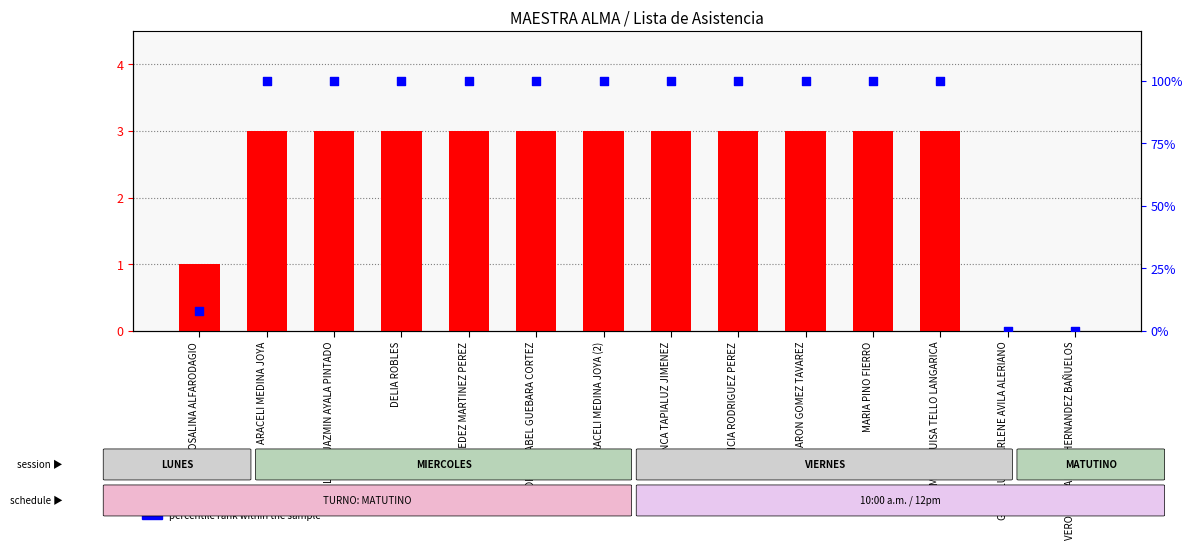

Which series has the widest spread of Y values?

percentile rank within the sample